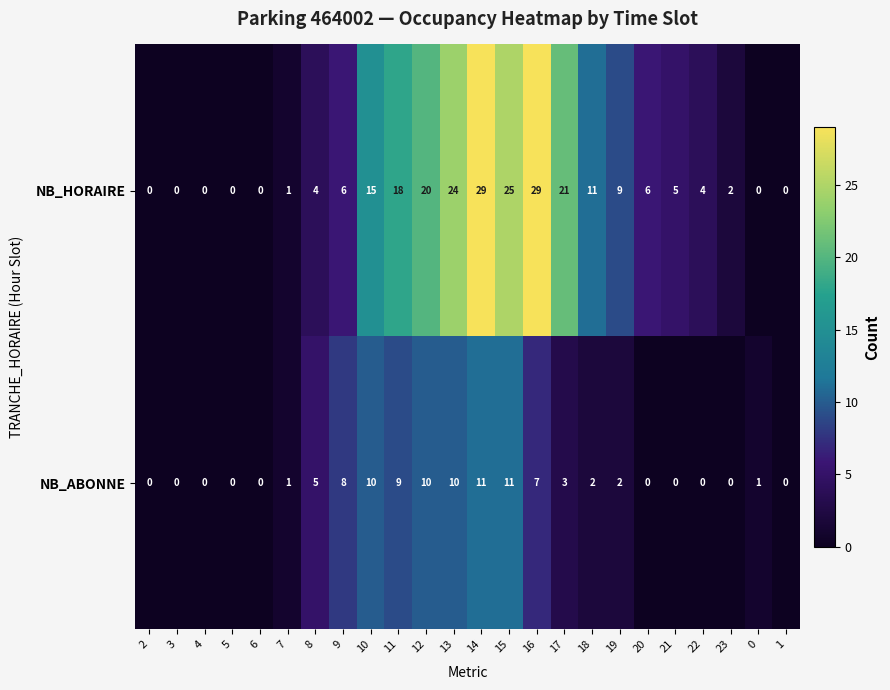

Which series has the largest total across all categories?

NB_HORAIRE